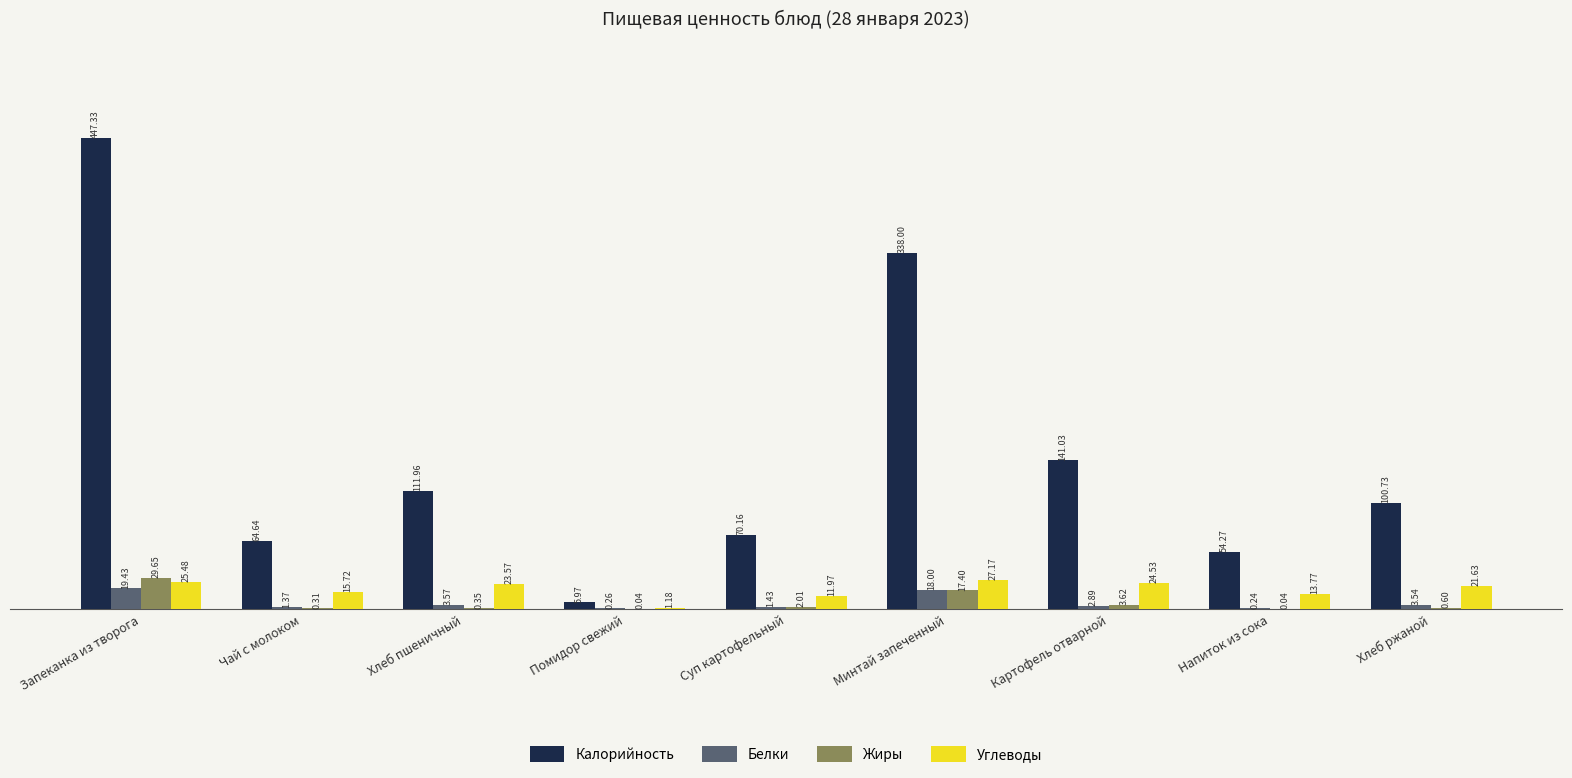

At which category does the chart reach its peak across all series?

Запеканка из творога